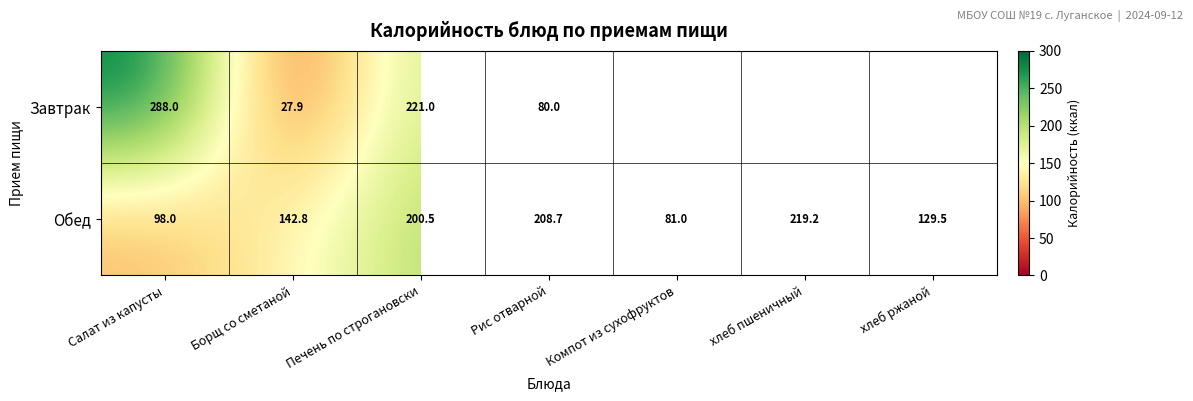

Read the Обед value at Салат из капусты.

98.0